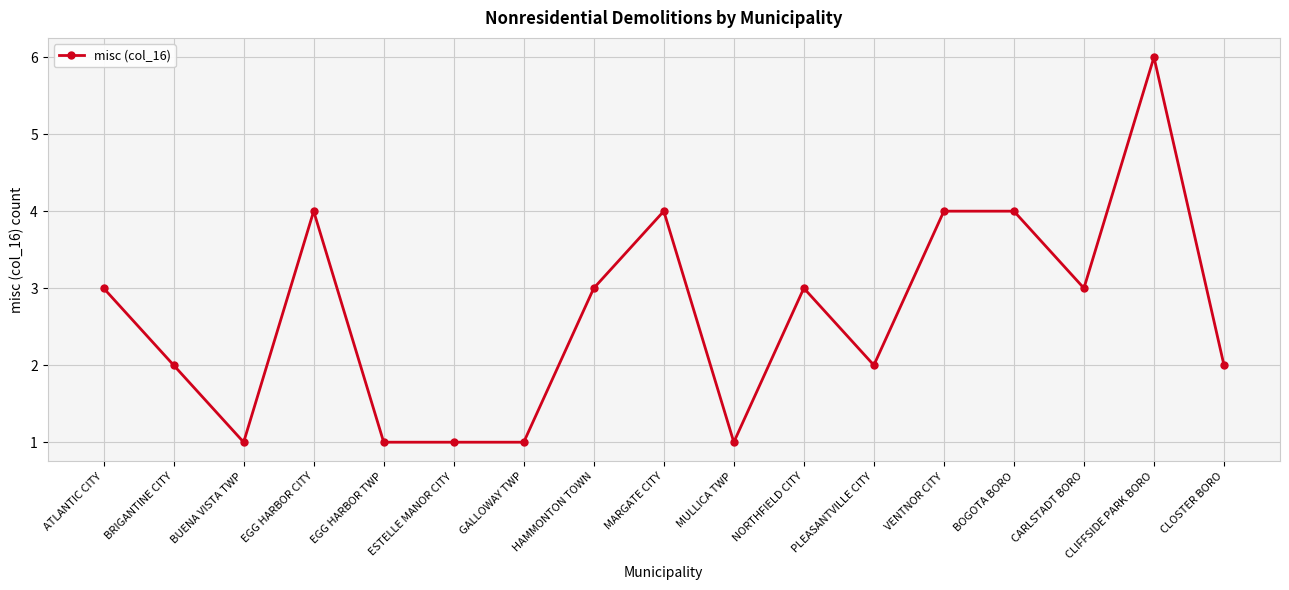

Which label corresponds to the largest value in the chart?

CLIFFSIDE PARK BORO